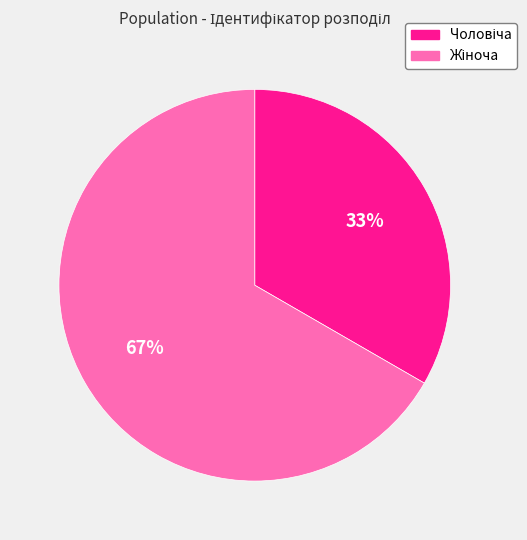

Is there any slice that represents more than half of the pie?

Yes